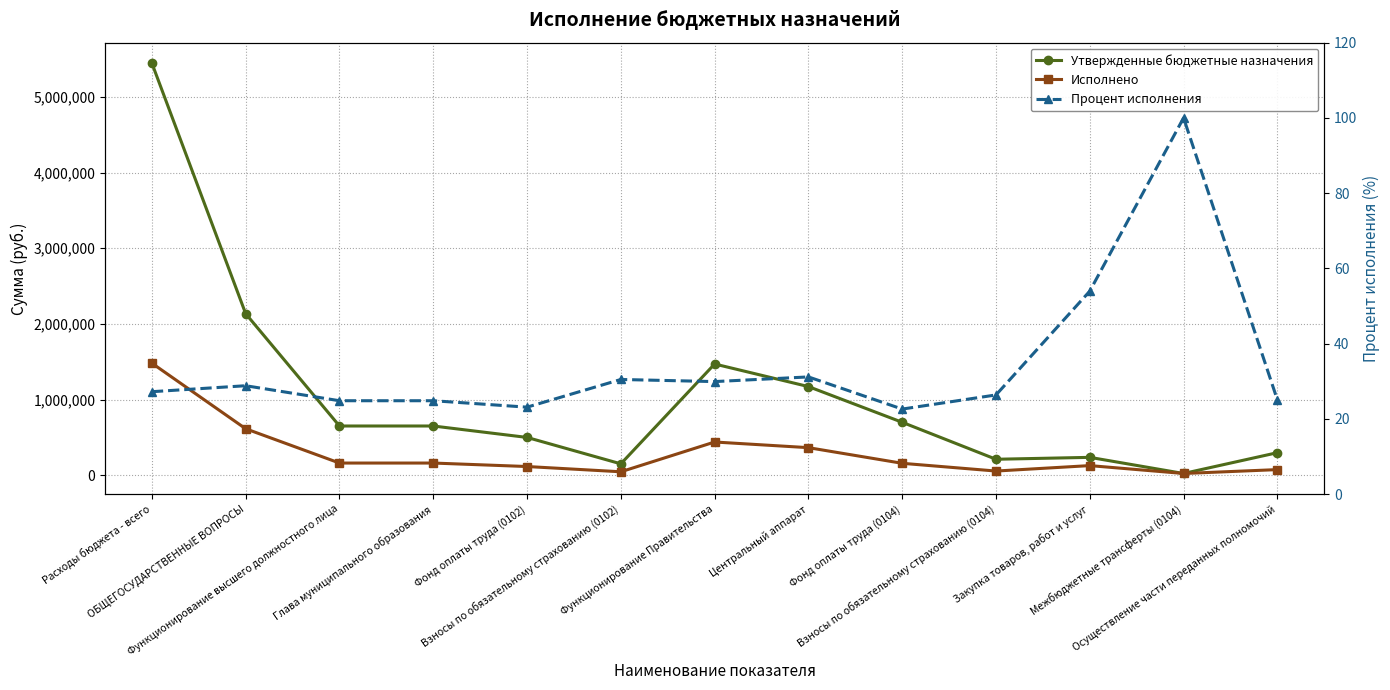

Reading left to right, transcribe all the data shown in this chart.

Утвержденные бюджетные назначения: Расходы бюджета - всего=5445785.6	ОБЩЕГОСУДАРСТВЕННЫЕ ВОПРОСЫ=2135056.0	Функционирование высшего должностного лица=651000.0	Глава муниципального образования=651000.0	Фонд оплаты труда (0102)=500000.0	Взносы по обязательному страхованию (0102)=151000.0	Функционирование Правительства=1470420.0	Центральный аппарат=1172000.0	Фонд оплаты труда (0104)=700000.0	Взносы по обязательному страхованию (0104)=211400.0	Закупка товаров, работ и услуг=236700.0	Межбюджетные трансферты (0104)=23400.0	Осуществление части переданных полномочий=298420.0
Исполнено: Расходы бюджета - всего=1481085.7	ОБЩЕГОСУДАРСТВЕННЫЕ ВОПРОСЫ=614576.5	Функционирование высшего должностного лица=161432.6	Глава муниципального образования=161432.6	Фонд оплаты труда (0102)=115454.7	Взносы по обязательному страхованию (0102)=45977.9	Функционирование Правительства=439507.9	Центральный аппарат=364807.9	Фонд оплаты труда (0104)=158035.1	Взносы по обязательному страхованию (0104)=55686.5	Закупка товаров, работ и услуг=127686.3	Межбюджетные трансферты (0104)=23400.0	Осуществление части переданных полномочий=74700.0
Процент исполнения: Расходы бюджета - всего=27.2	ОБЩЕГОСУДАРСТВЕННЫЕ ВОПРОСЫ=28.8	Функционирование высшего должностного лица=24.8	Глава муниципального образования=24.8	Фонд оплаты труда (0102)=23.1	Взносы по обязательному страхованию (0102)=30.4	Функционирование Правительства=29.9	Центральный аппарат=31.1	Фонд оплаты труда (0104)=22.6	Взносы по обязательному страхованию (0104)=26.3	Закупка товаров, работ и услуг=53.9	Межбюджетные трансферты (0104)=100.0	Осуществление части переданных полномочий=25.0